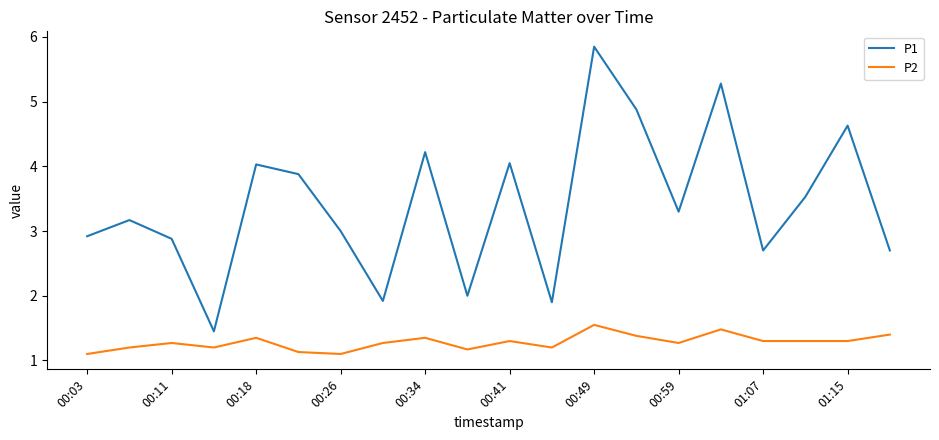

True or false: P1 and P2 cross at least once.

False